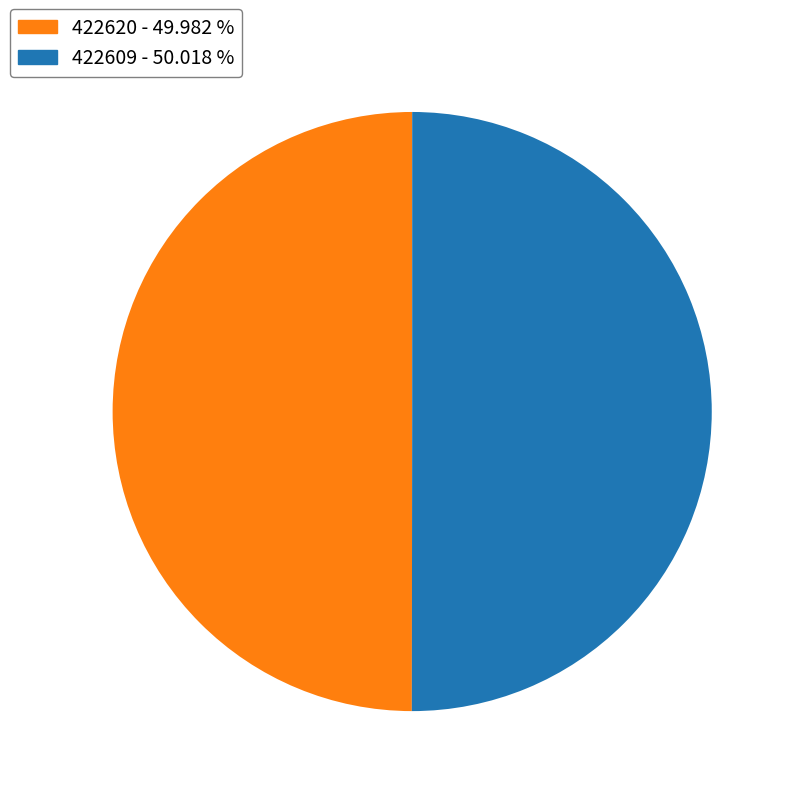

Is the sum of 422620 and 422609 greater than half?

Yes